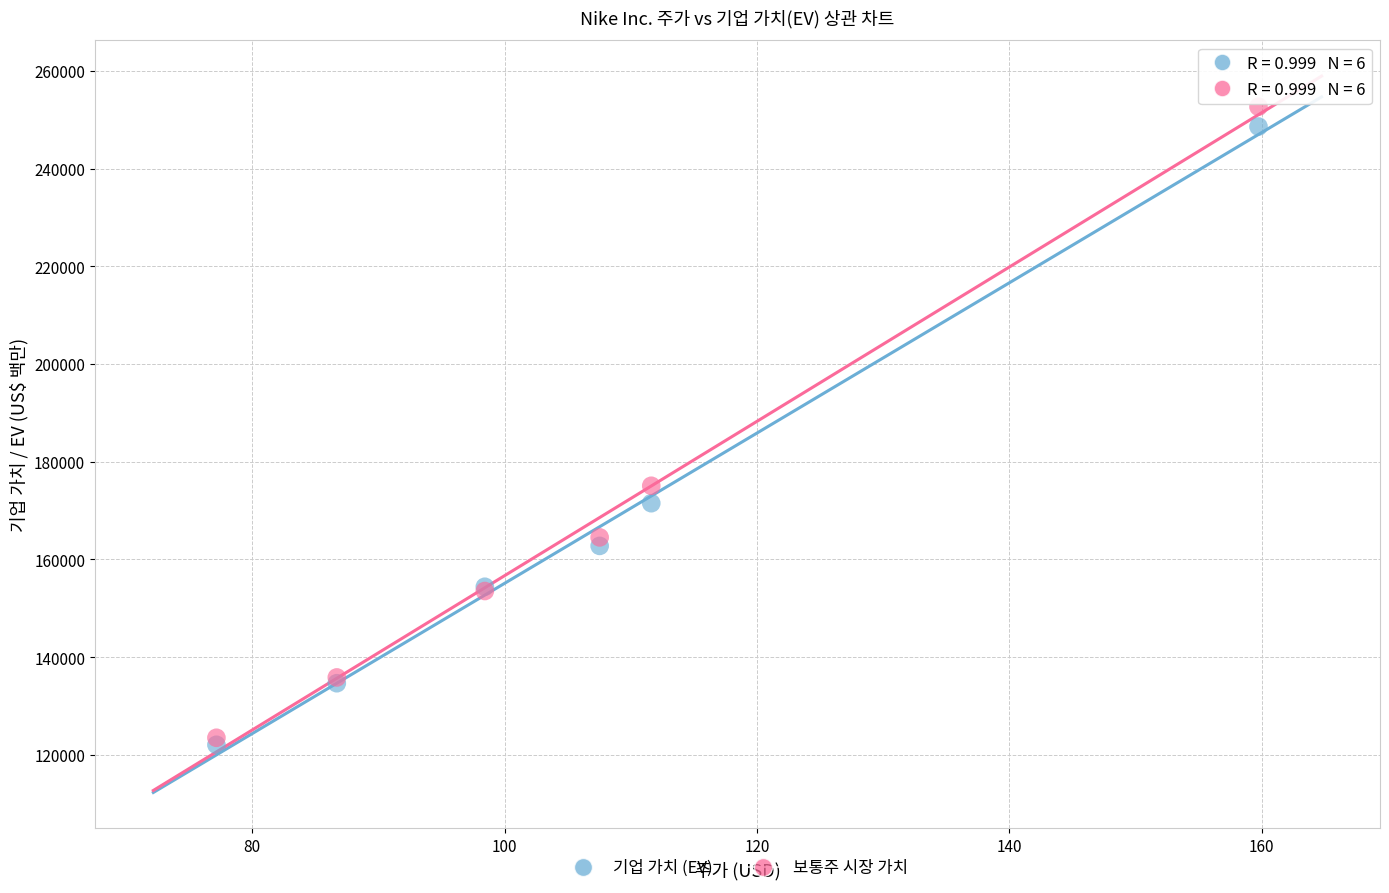

Which series has the widest spread of Y values?

보통주 시장 가치